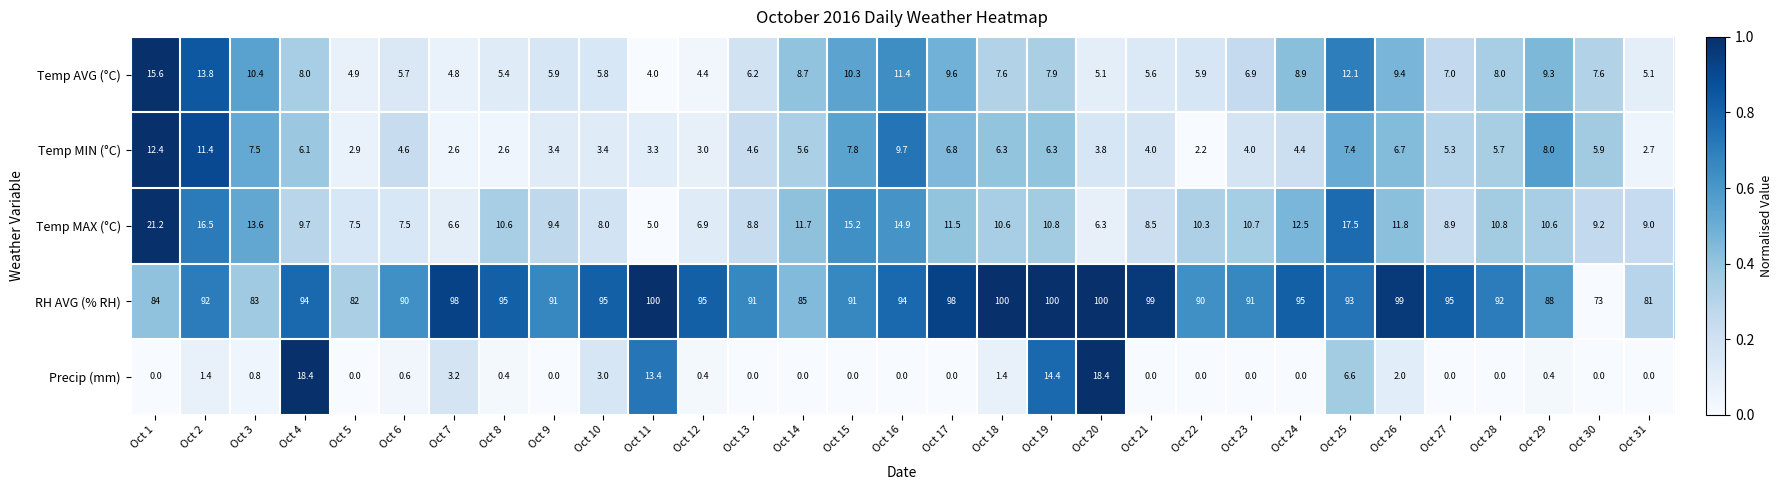

True or false: Temp MIN (°C) has a value of 15.1 at Oct 2.

False